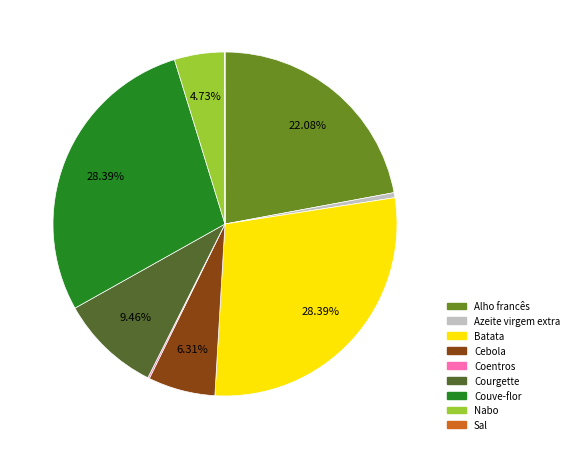

The Nabo slice represents 5% of the pie. True or false?

True